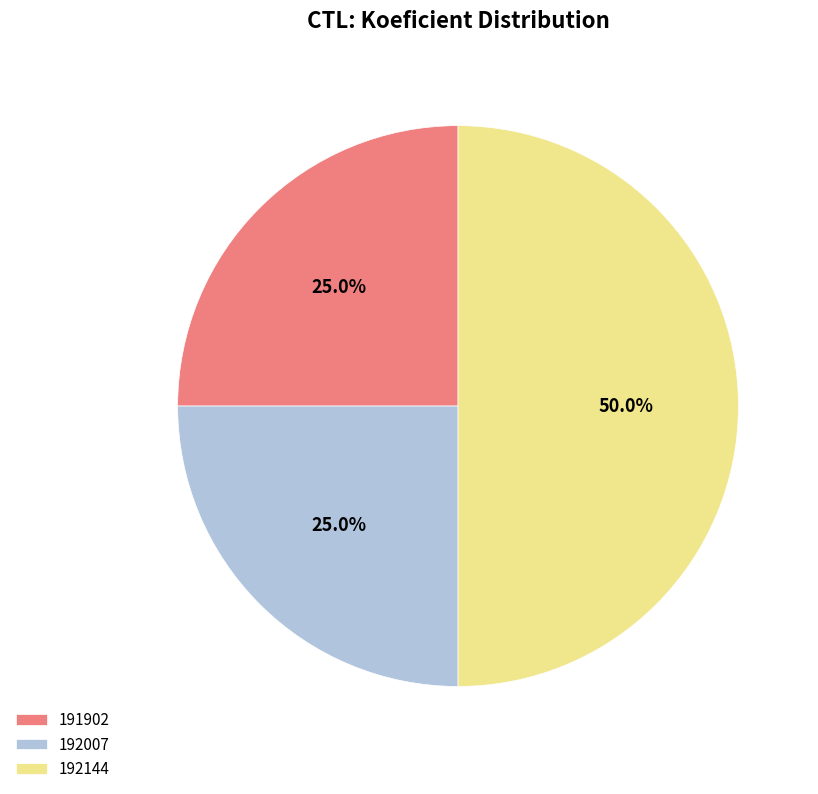

Which slice is the largest?

192144